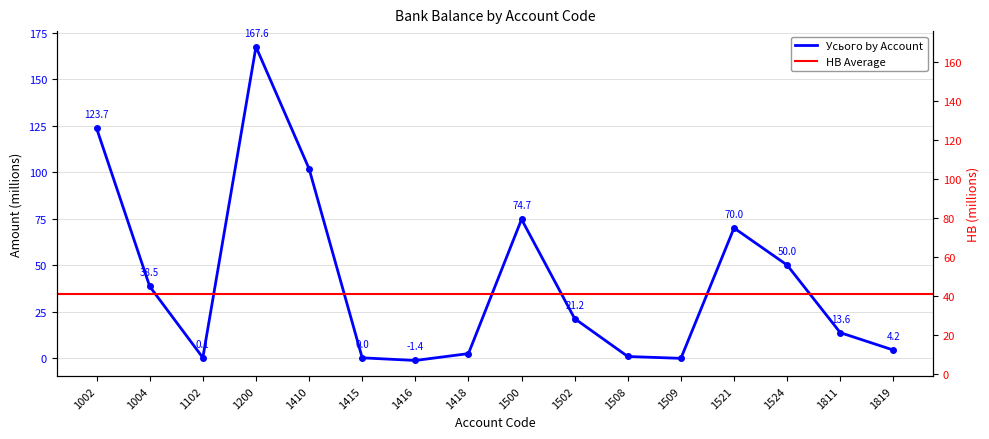

What is the value of the Усього point at the 16th from the left?

4.2